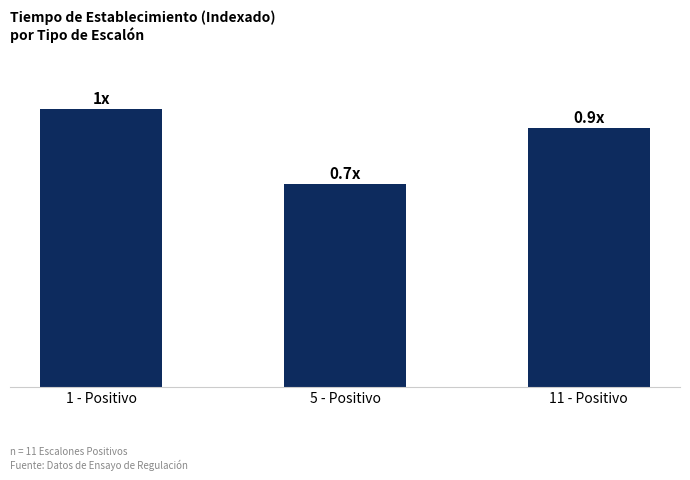

The value at 5 - Positivo is 43.4. True or false?

True